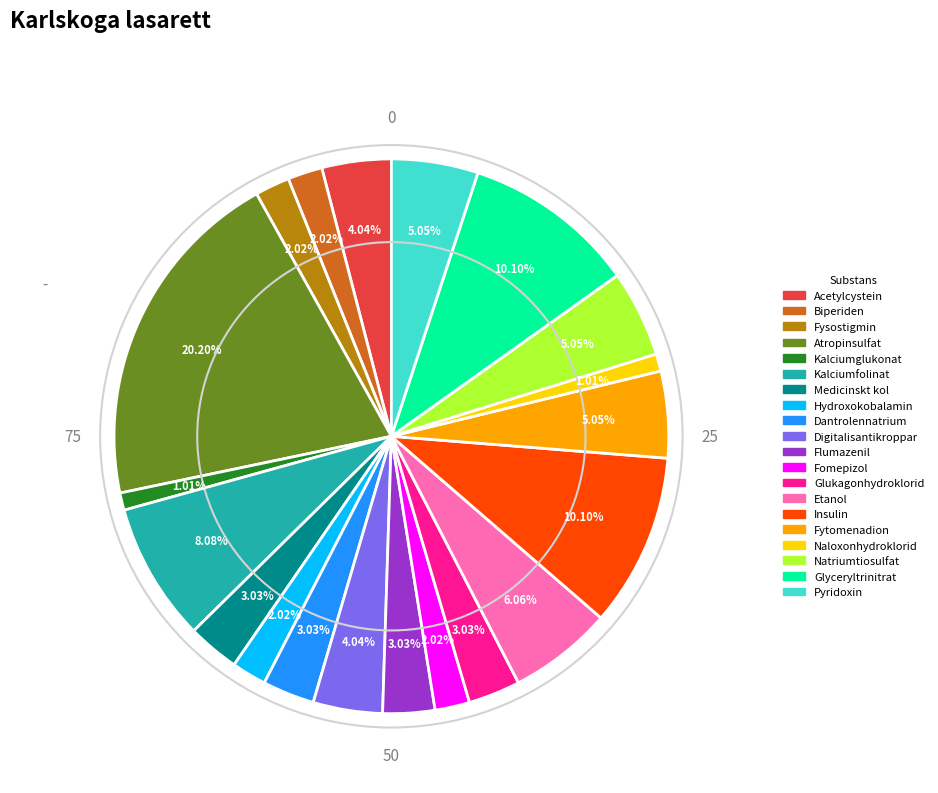

Count the number of slices in the pie.

20